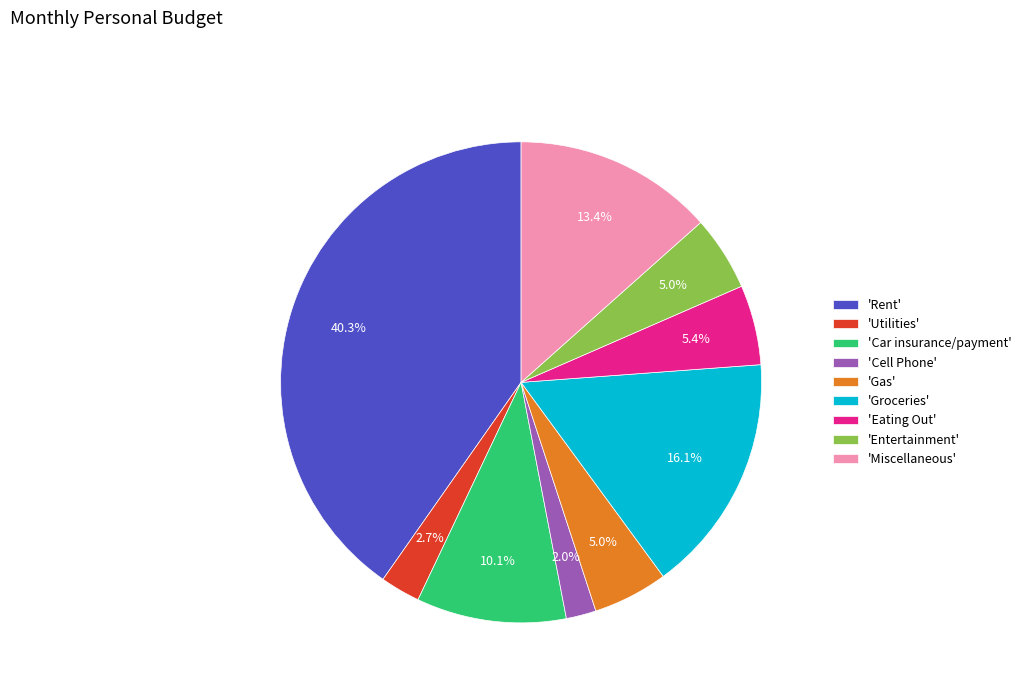

Count the number of slices in the pie.

9